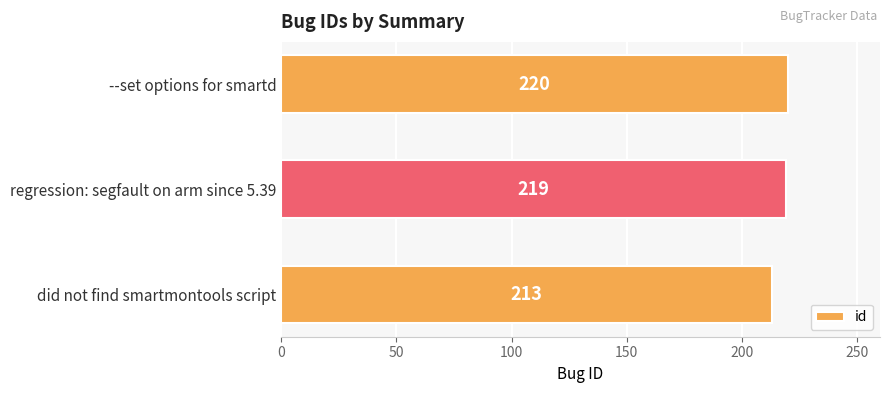

Which has a higher value, --set options for smartd or did not find smartmontools script?

--set options for smartd